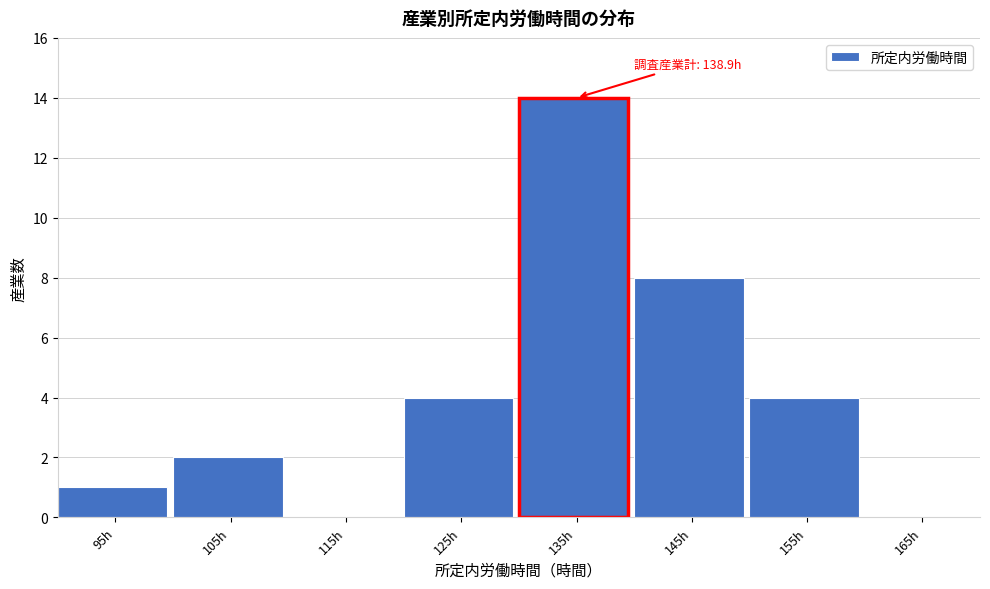

Reading left to right, transcribe all the data shown in this chart.

95h=1	105h=2	115h=0	125h=4	135h=14	145h=8	155h=4	165h=0